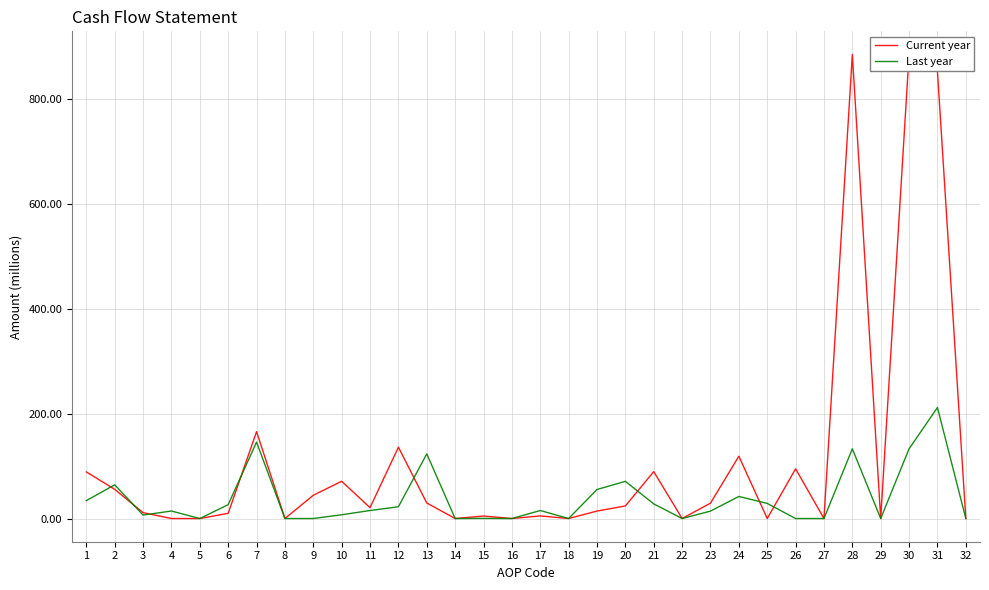

At how many categories does at least one series exceed 431175052?

3